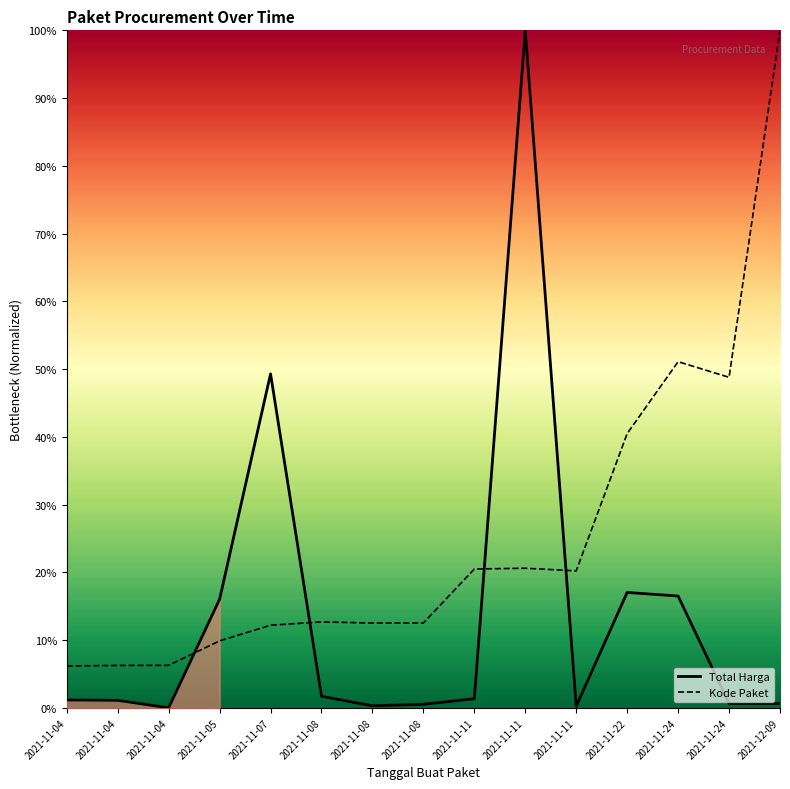

How many categories are shown in the chart?

15